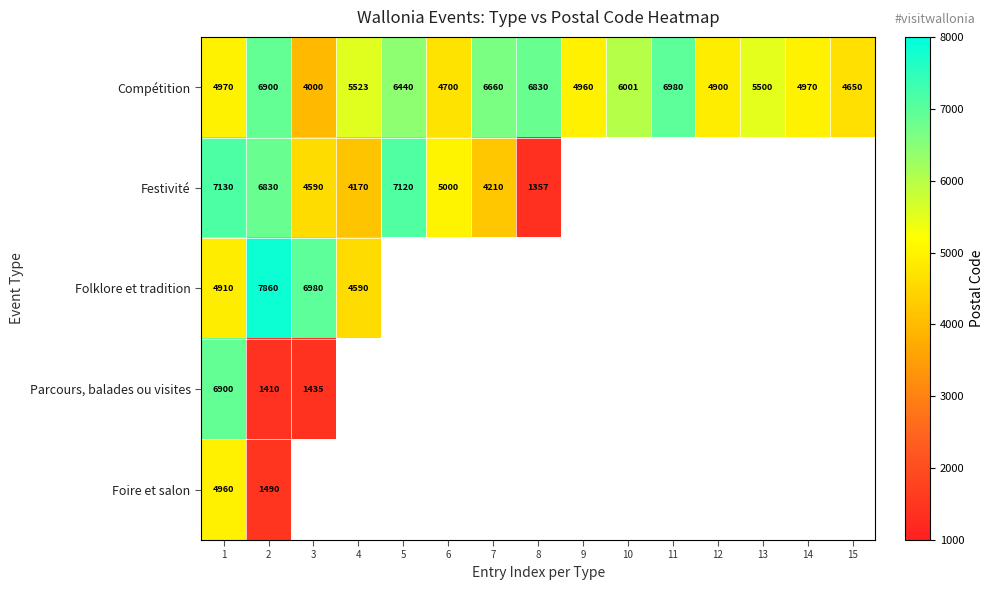

What is the sum of the Festivité values at 1 and 3?

11720